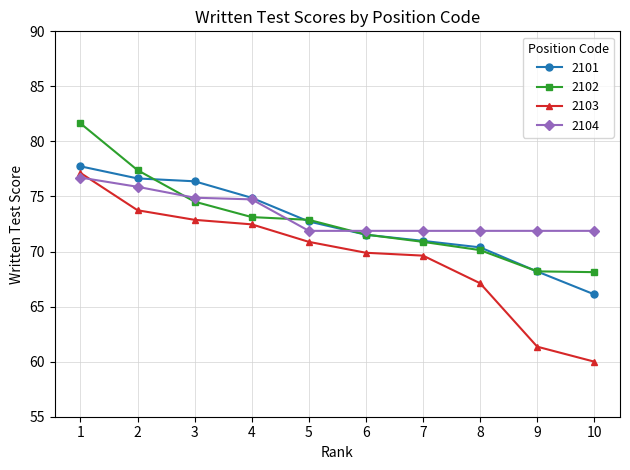

The 2103 series shows 120.6 at 8. True or false?

False